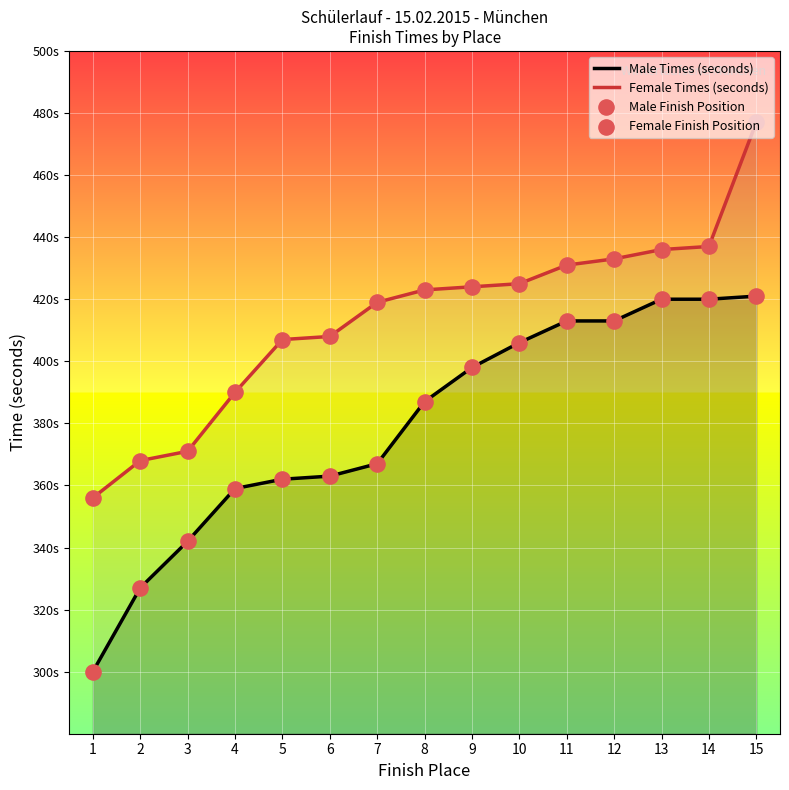

Which series has the largest total across all categories?

Female Times (seconds)